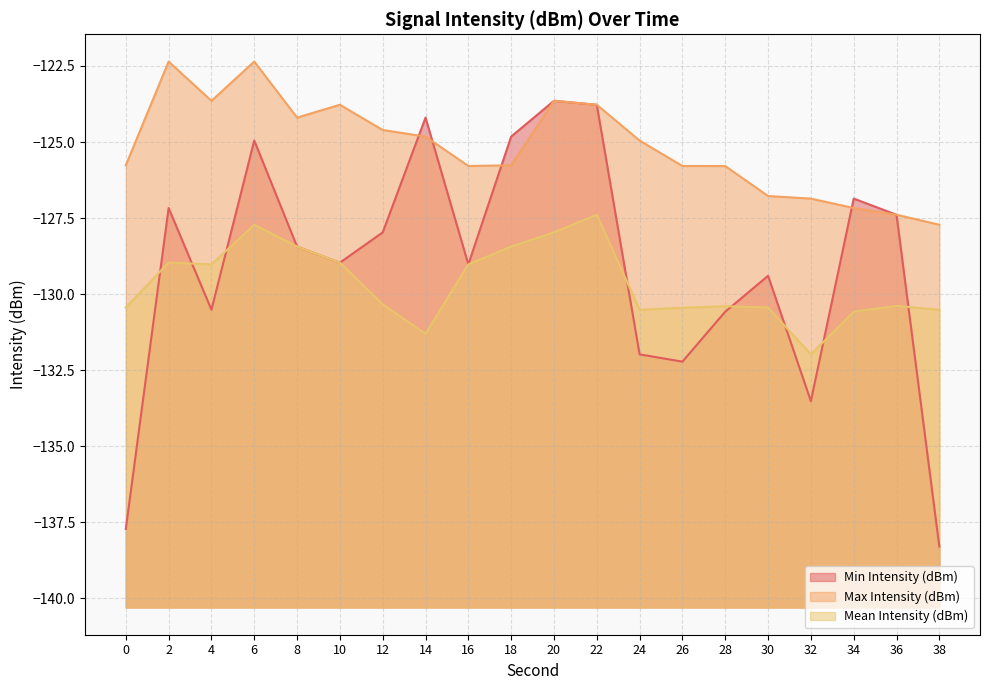

What is the difference between the Max Intensity (dBm) values at 12 and 20?

1.0